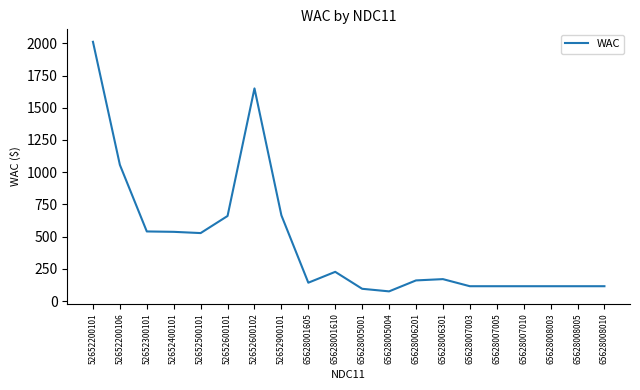

Between 52652600101 and 52652400101, which is larger?

52652600101